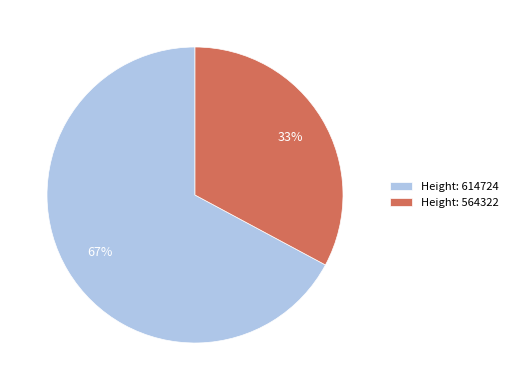

Count the number of slices in the pie.

2